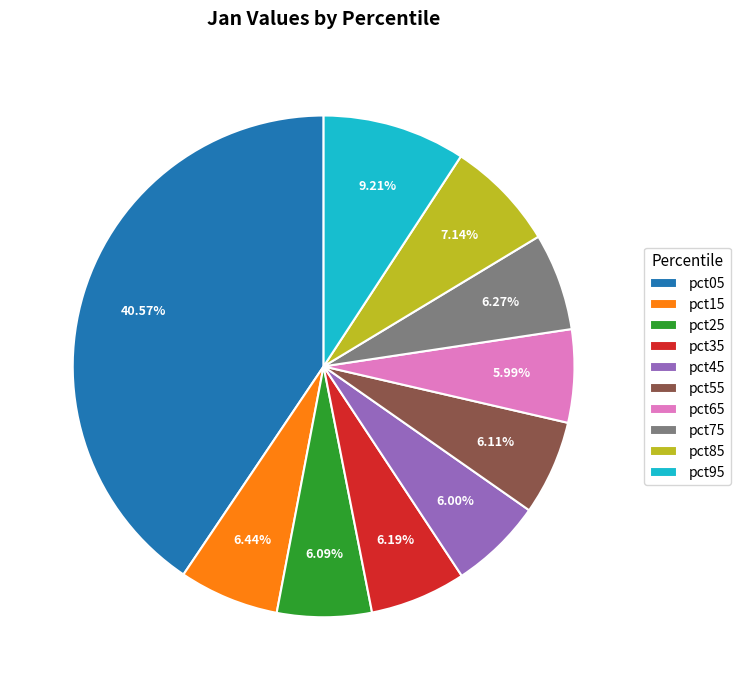

Do pct85 and pct65 together represent more than half of the pie?

No